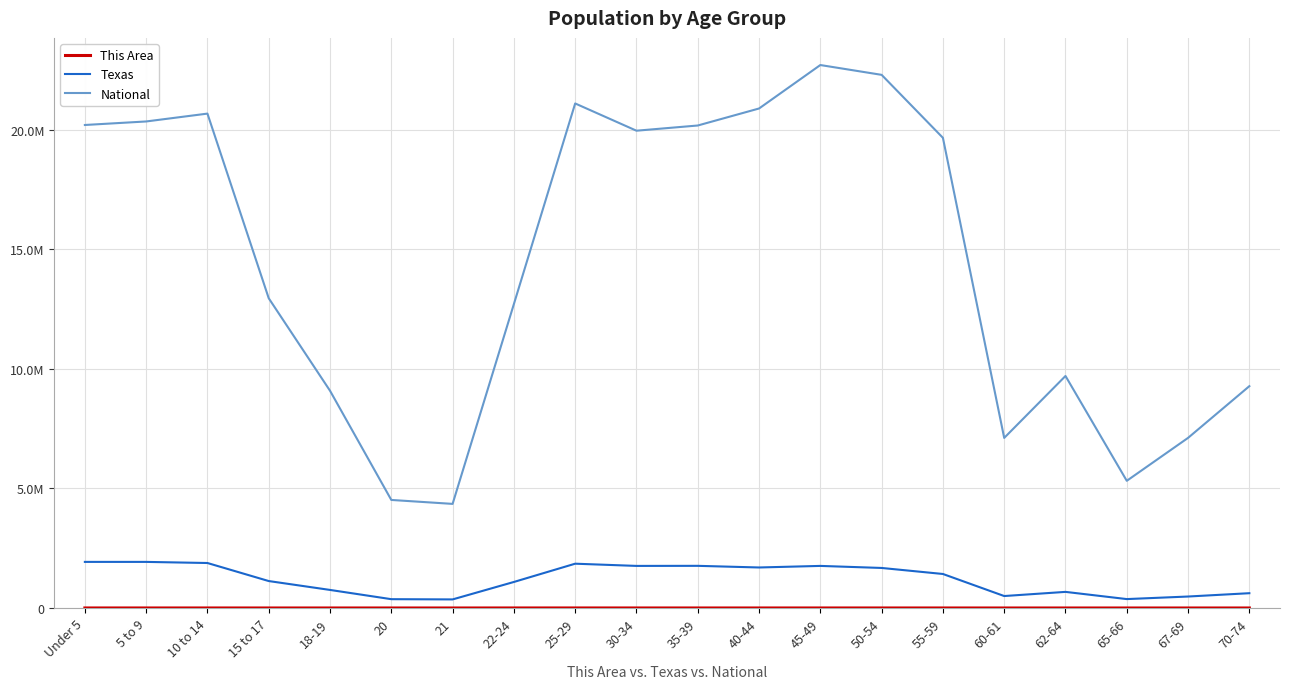

Is it true that Texas equals 369040 at 20?

True